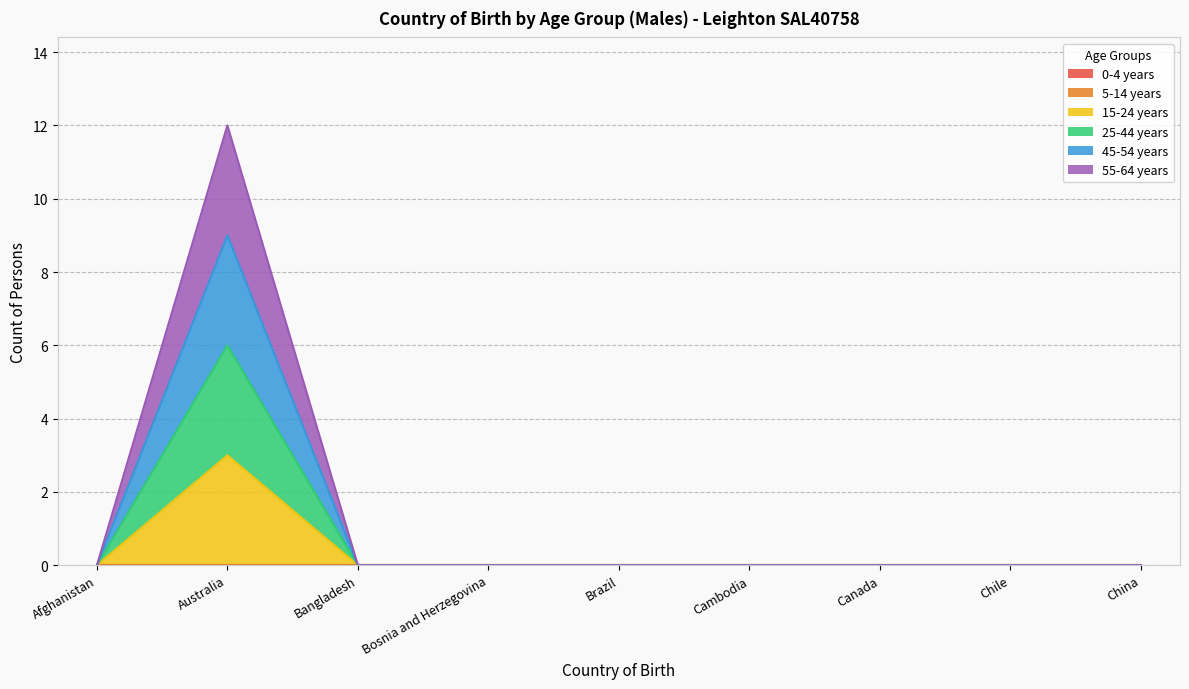

At which category is the sum across all series the highest?

Australia